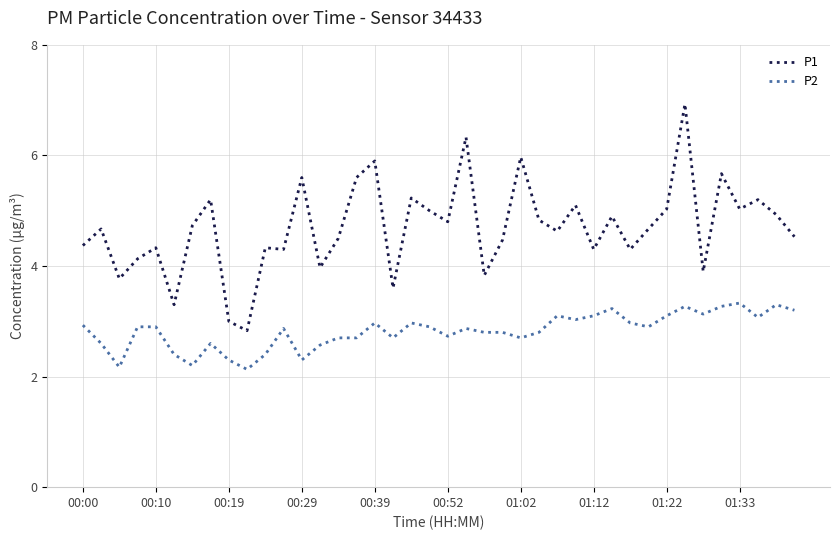

How many lines are shown in the chart?

2